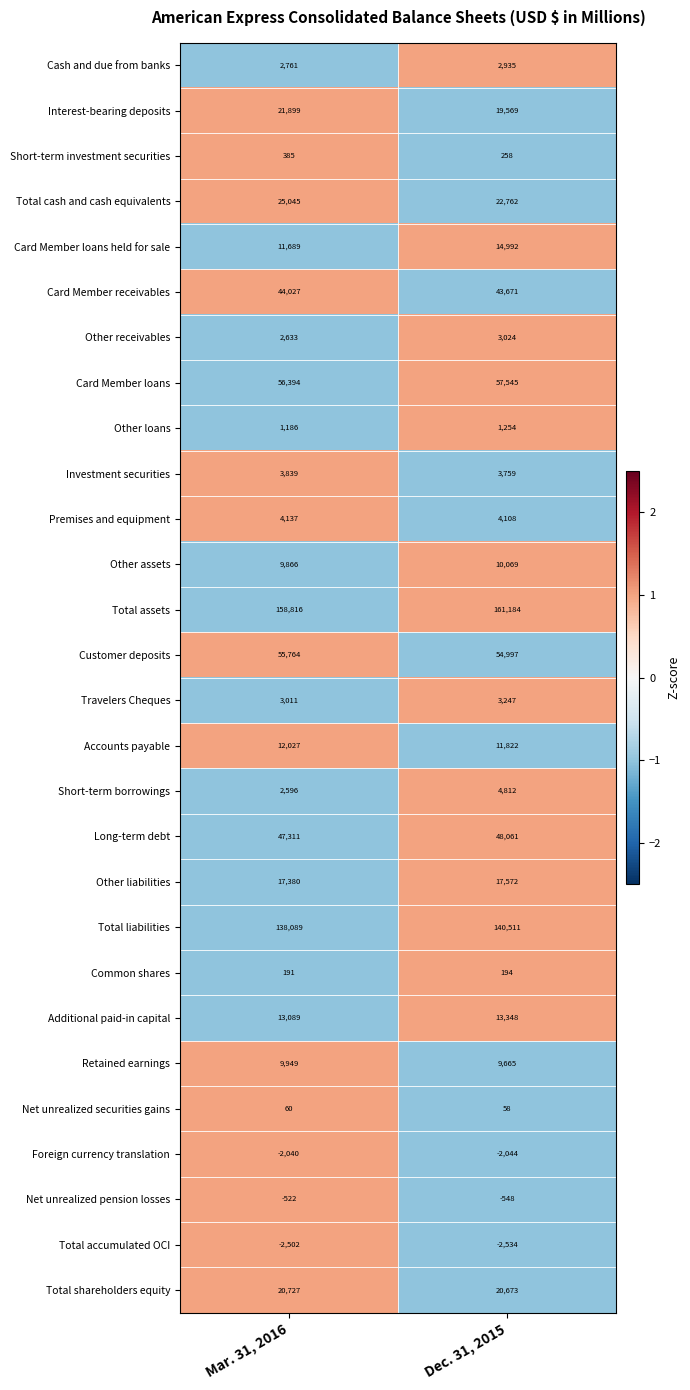

What is the sum of the Card Member receivables values at Dec. 31, 2015 and Mar. 31, 2016?

87698